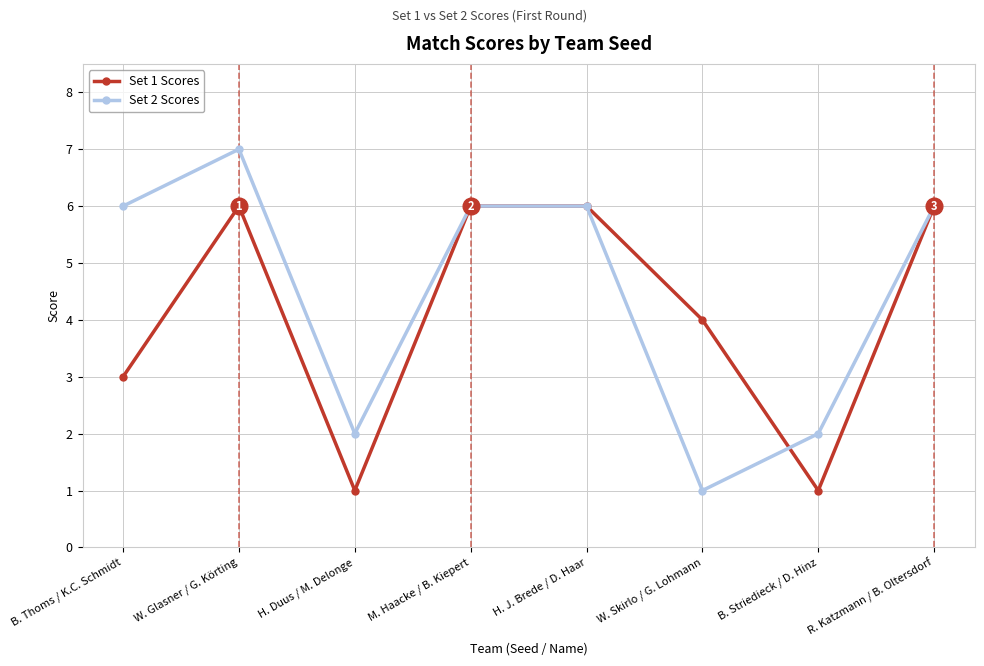

Count the Set 2 Scores values in the range 2 to 6.

6